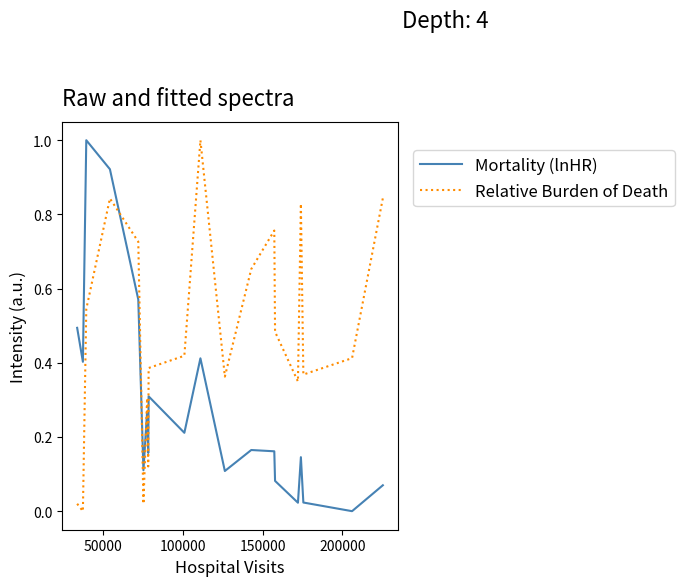

True or false: Mortality (lnHR) and Relative Burden of Death intersect in this chart.

True